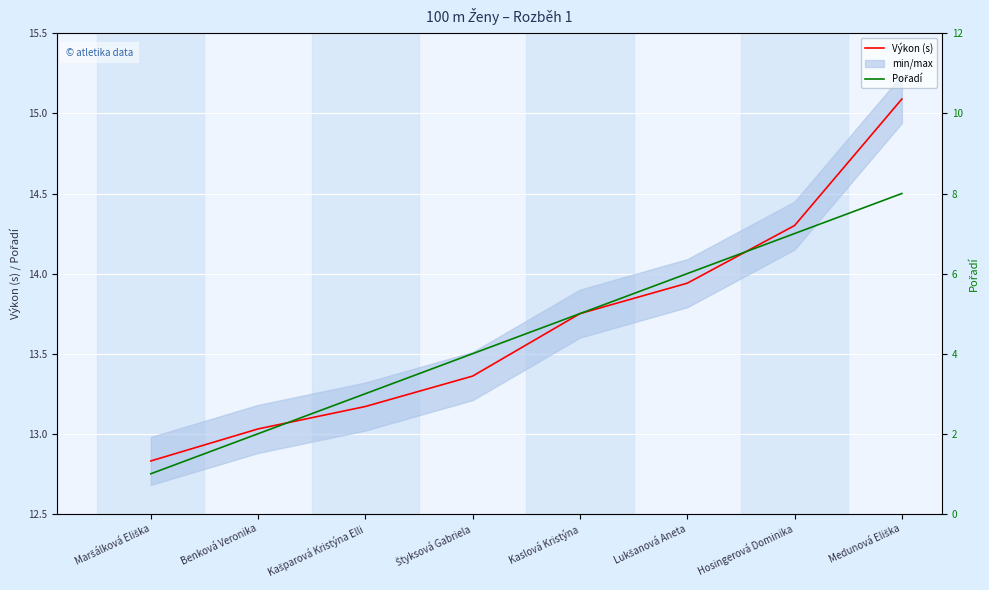

Between Benková Veronika and Kaslová Kristýna, which series saw the biggest shift?

Pořadí